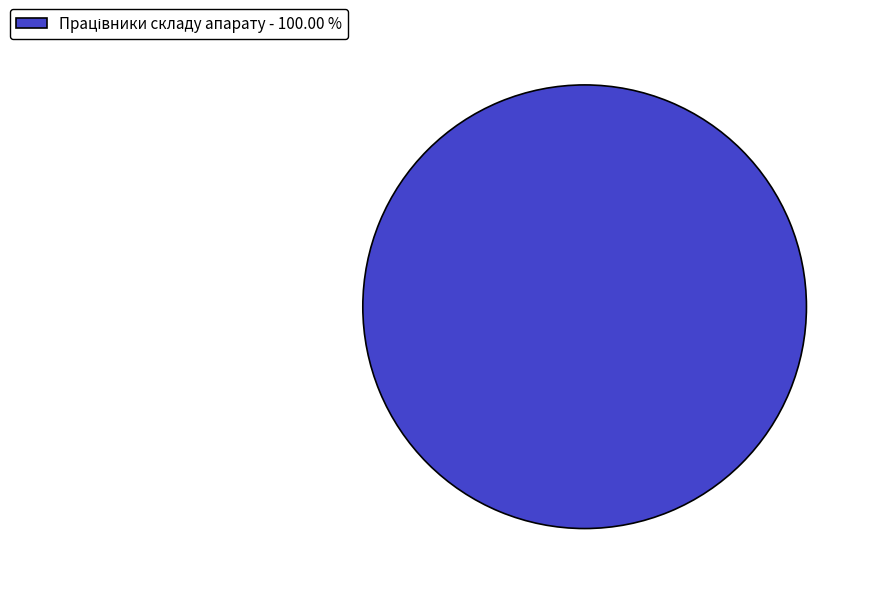

Count the number of slices in the pie.

1